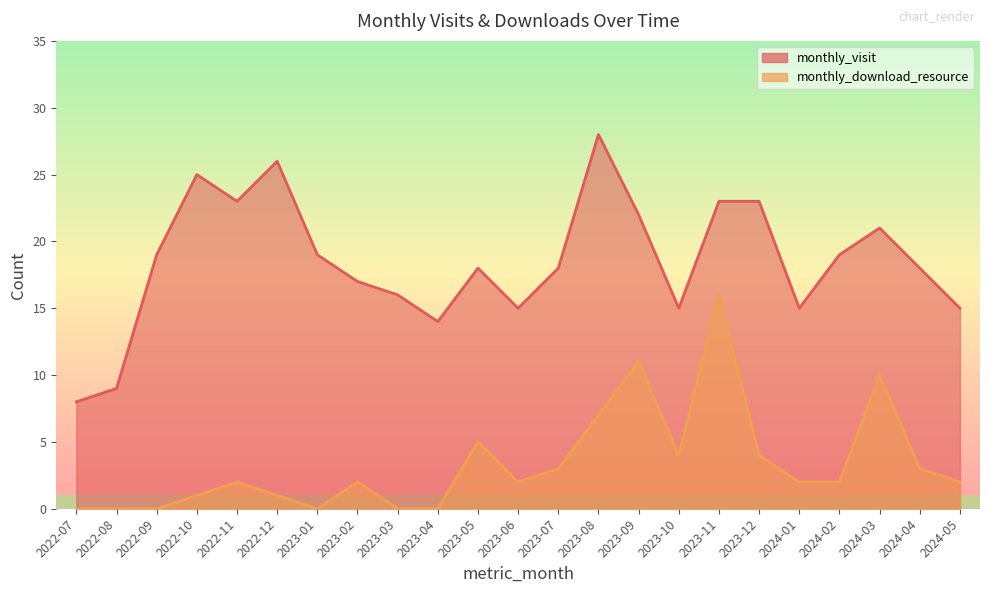

How many interior local peaks does the monthly_visit series have?

5